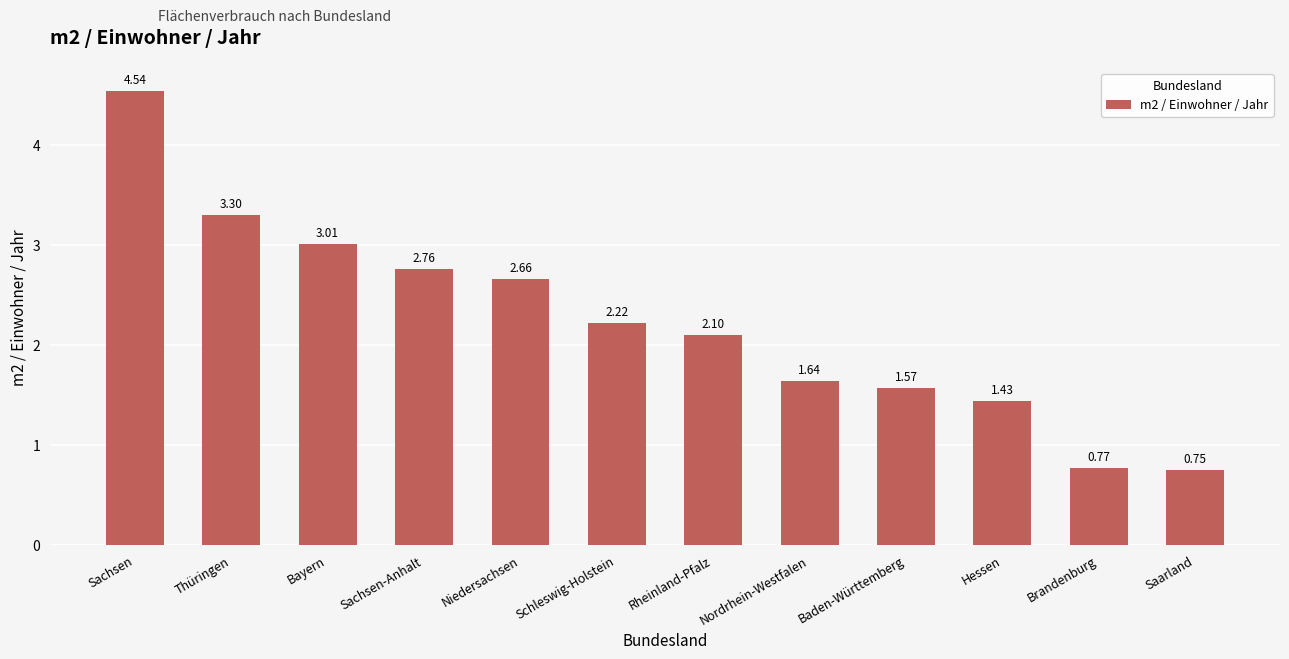

At which category does the chart reach its peak across all series?

Sachsen